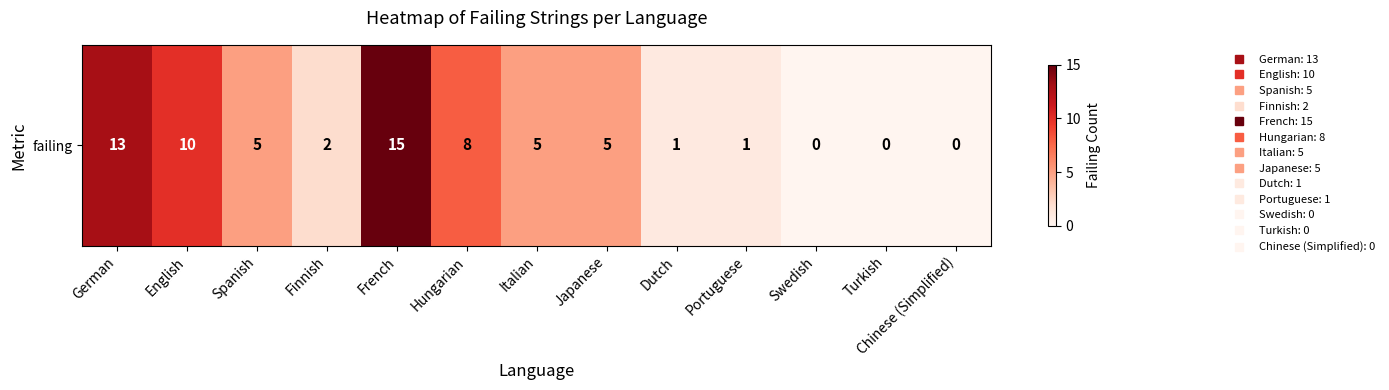

Reading left to right, extract all data points from this chart.

13	10	5	2	15	8	5	5	1	1	0	0	0